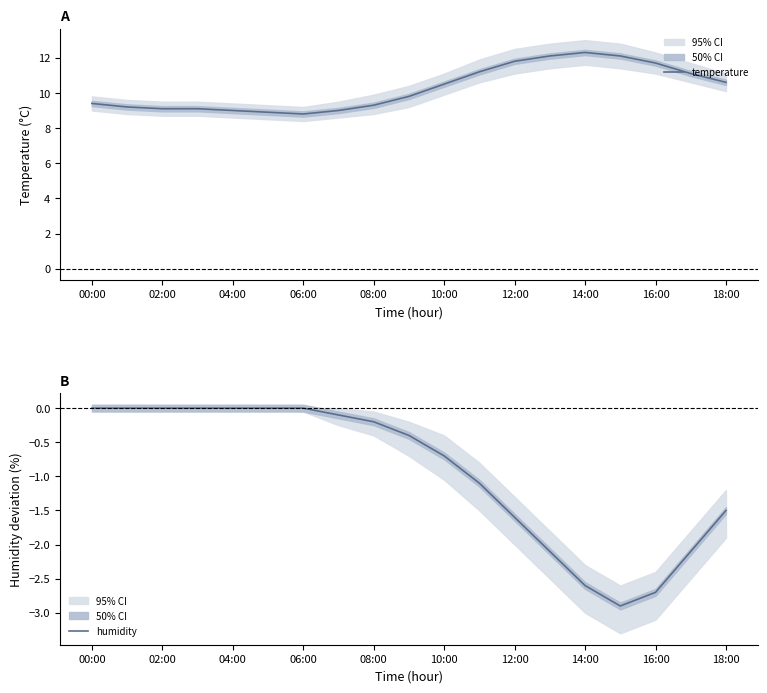

What is the minimum value for temperature?

8.8